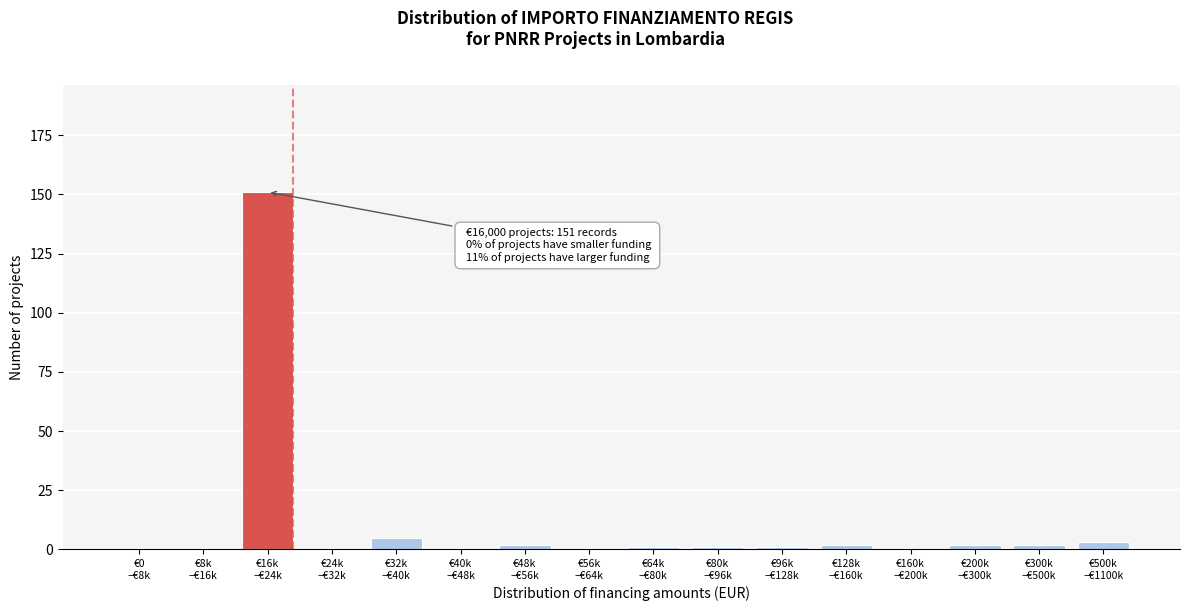

What is the sum of all values?

170